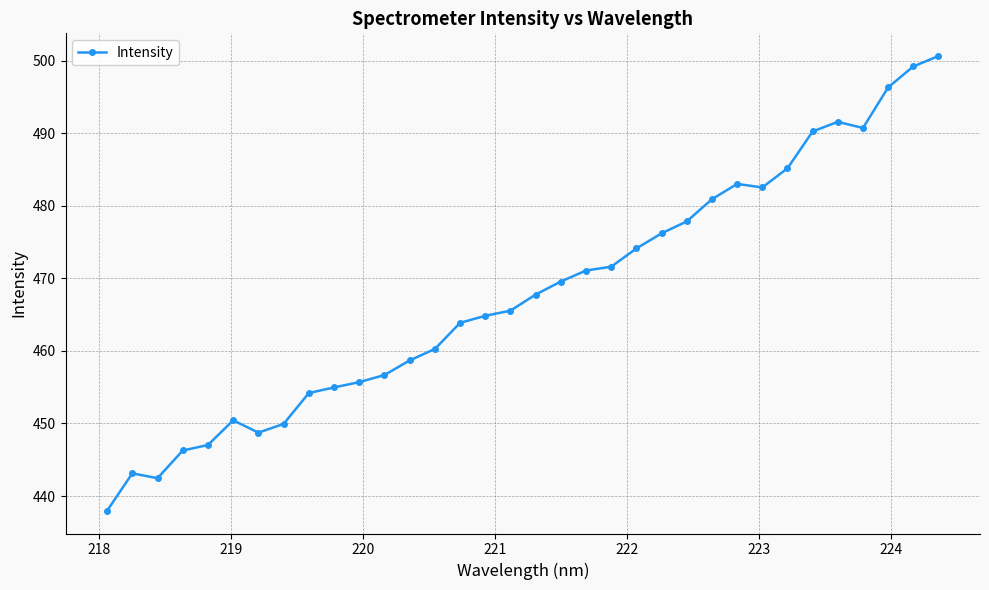

What is the value of the 4th point from the left?

446.3